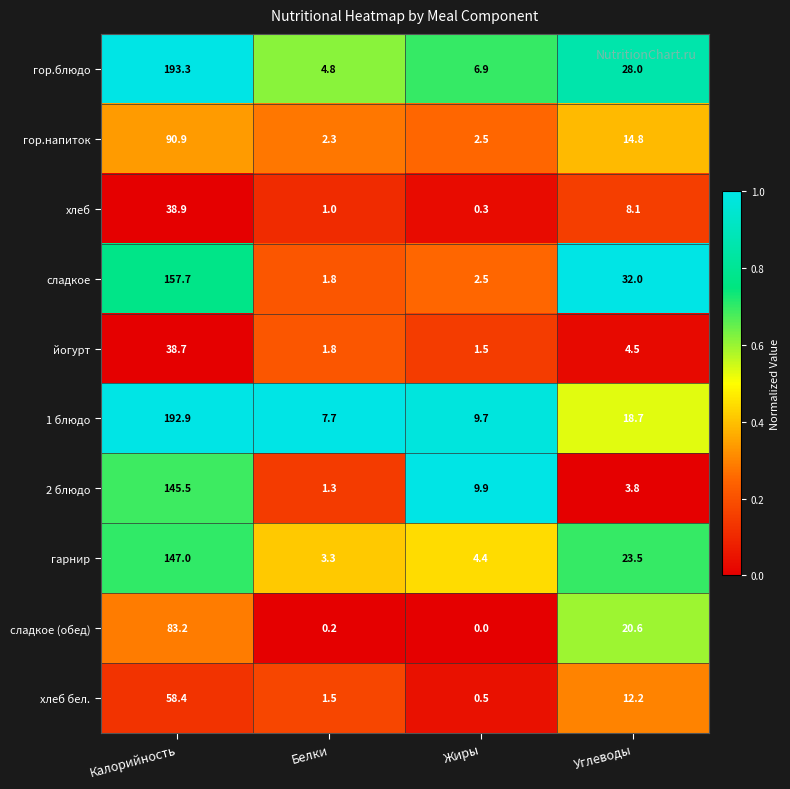

List the labels in order of 1 блюдо value, largest first.

Калорийность, Углеводы, Жиры, Белки